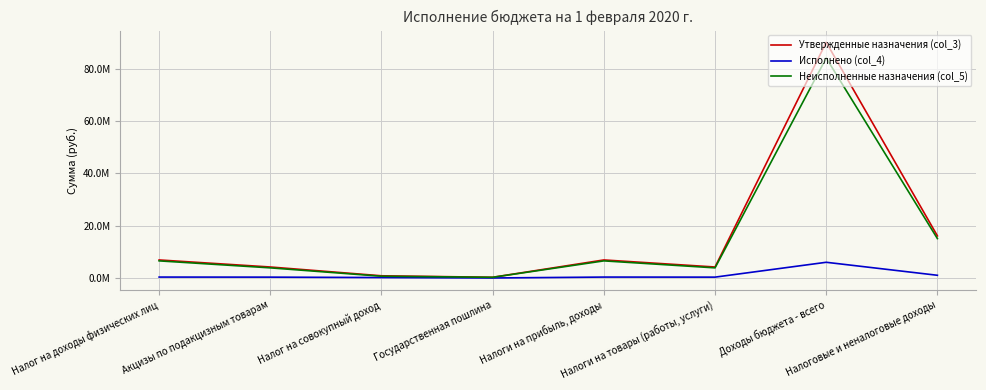

What are all the series names shown in the legend?

Утвержденные назначения (col_3), Исполнено (col_4), Неисполненные назначения (col_5)